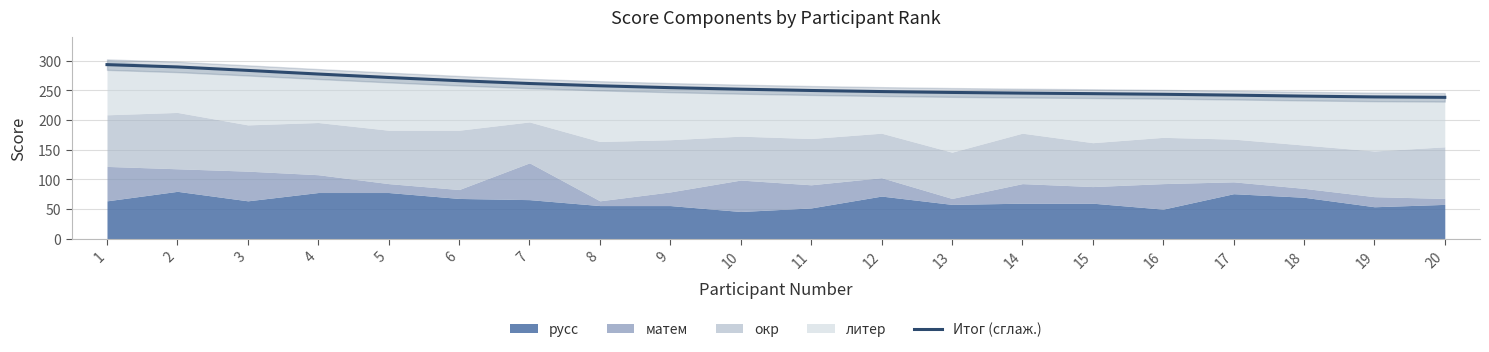

How many lines are shown in the chart?

1